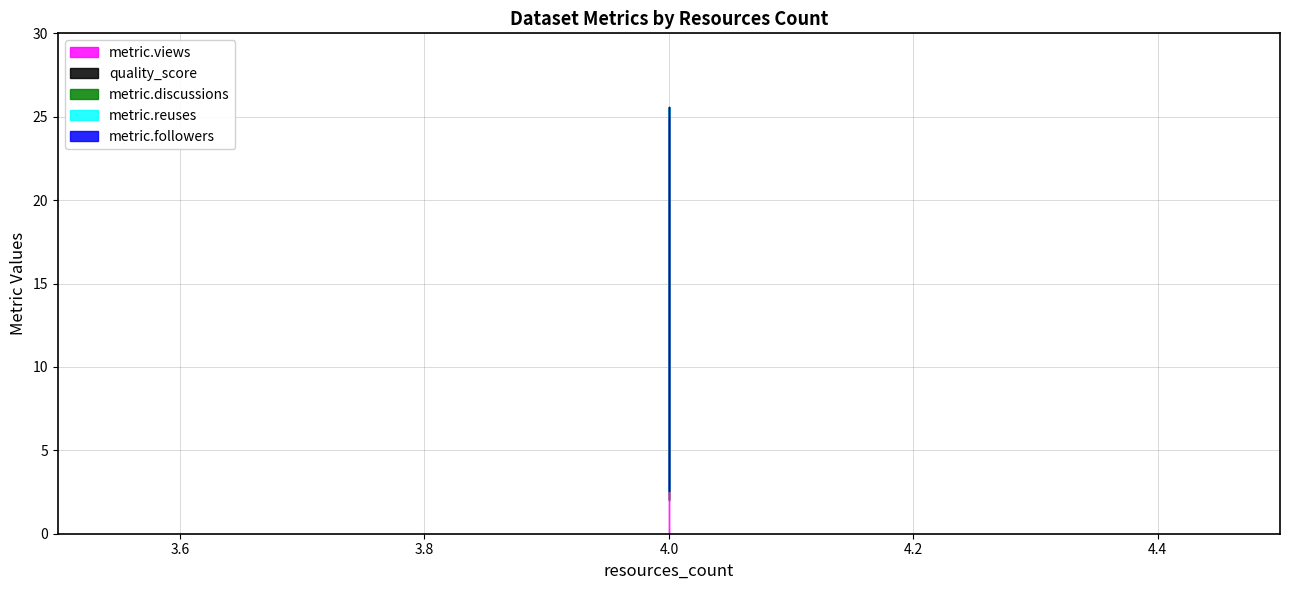

Which series has the largest total across all categories?

metric.views